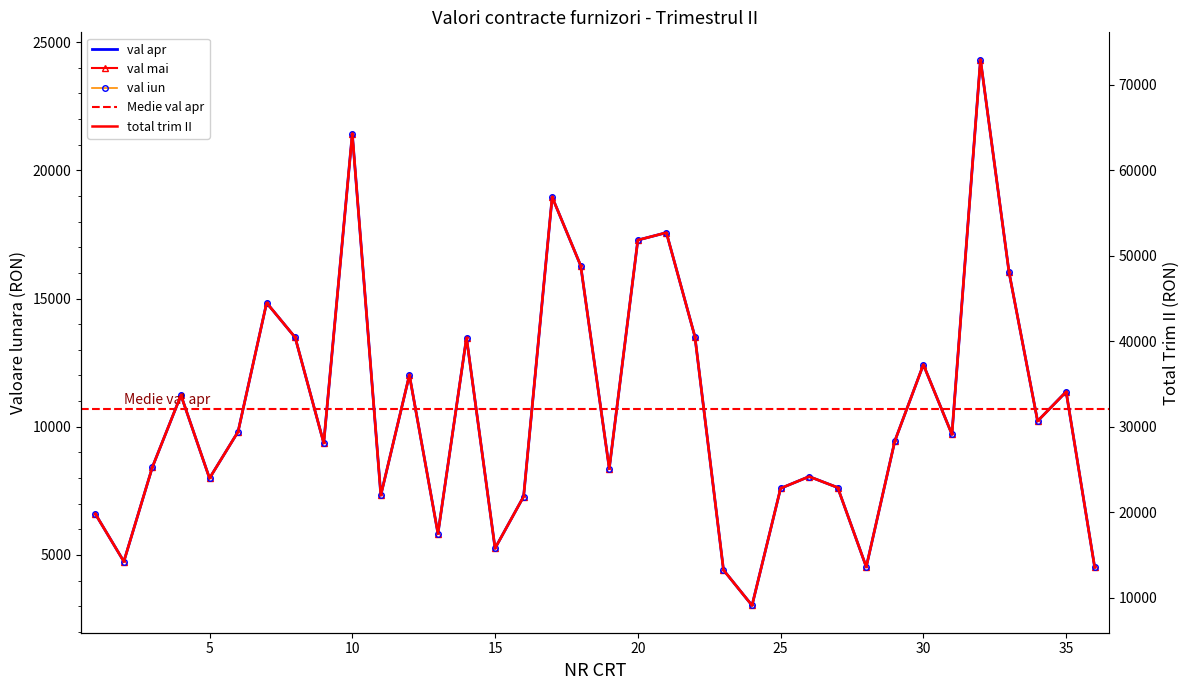

At how many categories does at least one series exceed 53359?

3